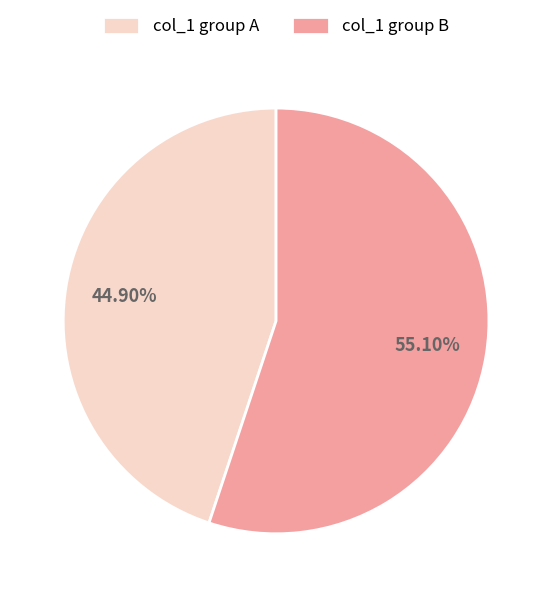

Is there any slice that represents more than half of the pie?

Yes